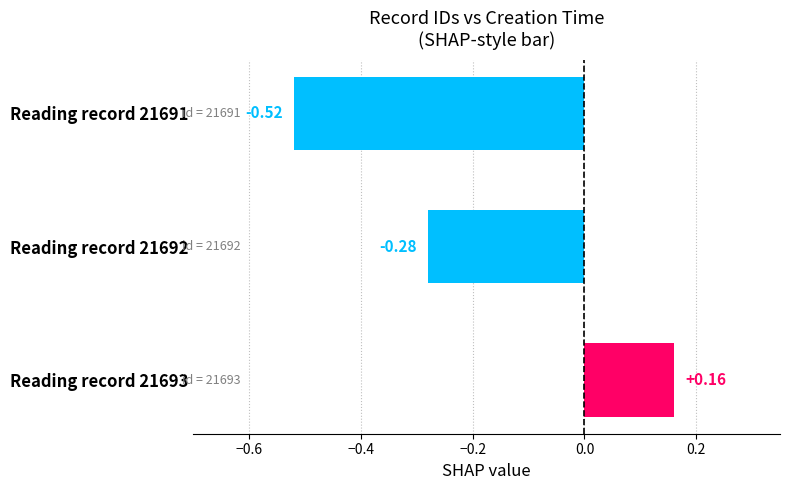

At which category does the chart reach its minimum across all series?

Reading record 21691